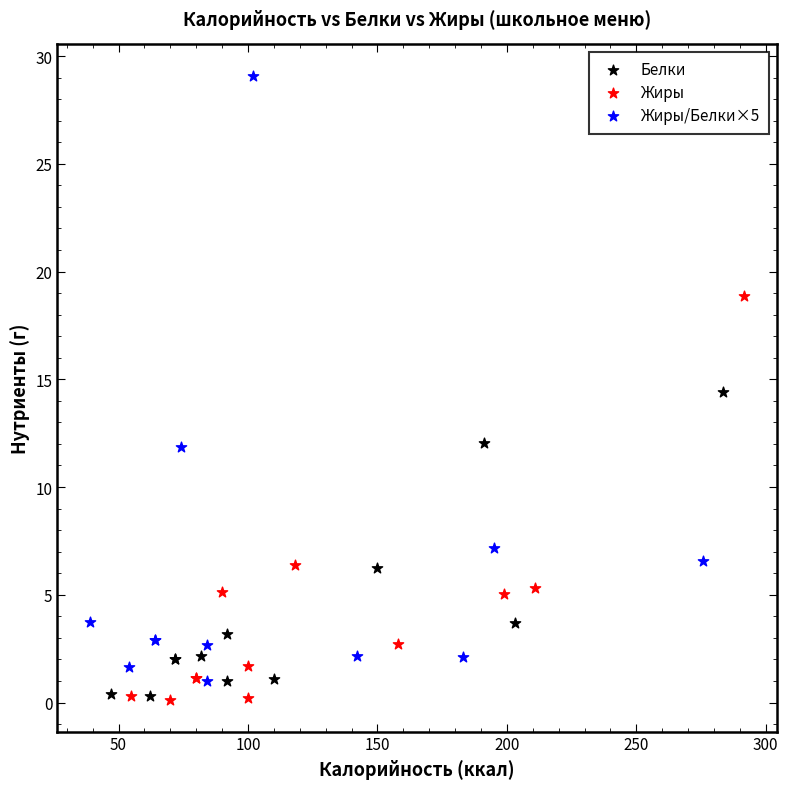

Which series reaches the maximum Y coordinate?

Жиры/Белки×5